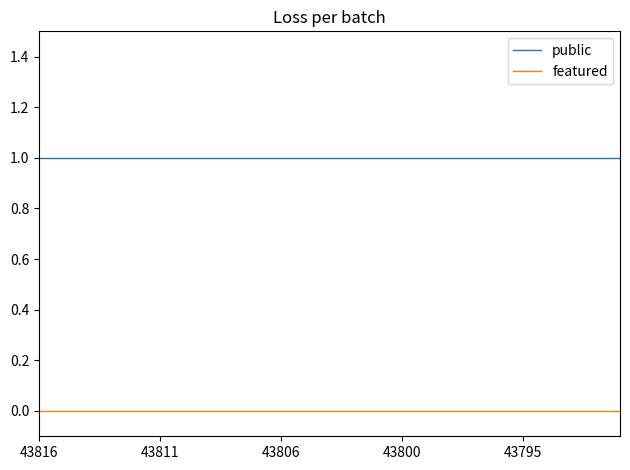

True or false: public and featured intersect in this chart.

False